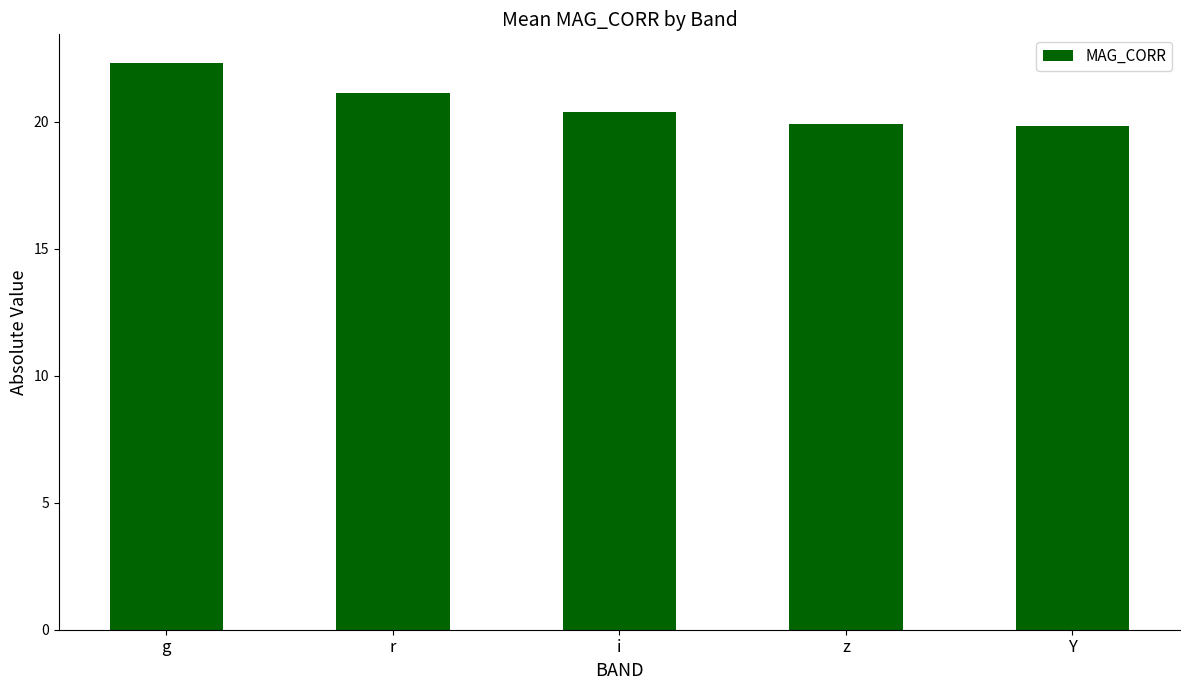

What is the minimum value shown in the chart?

19.8